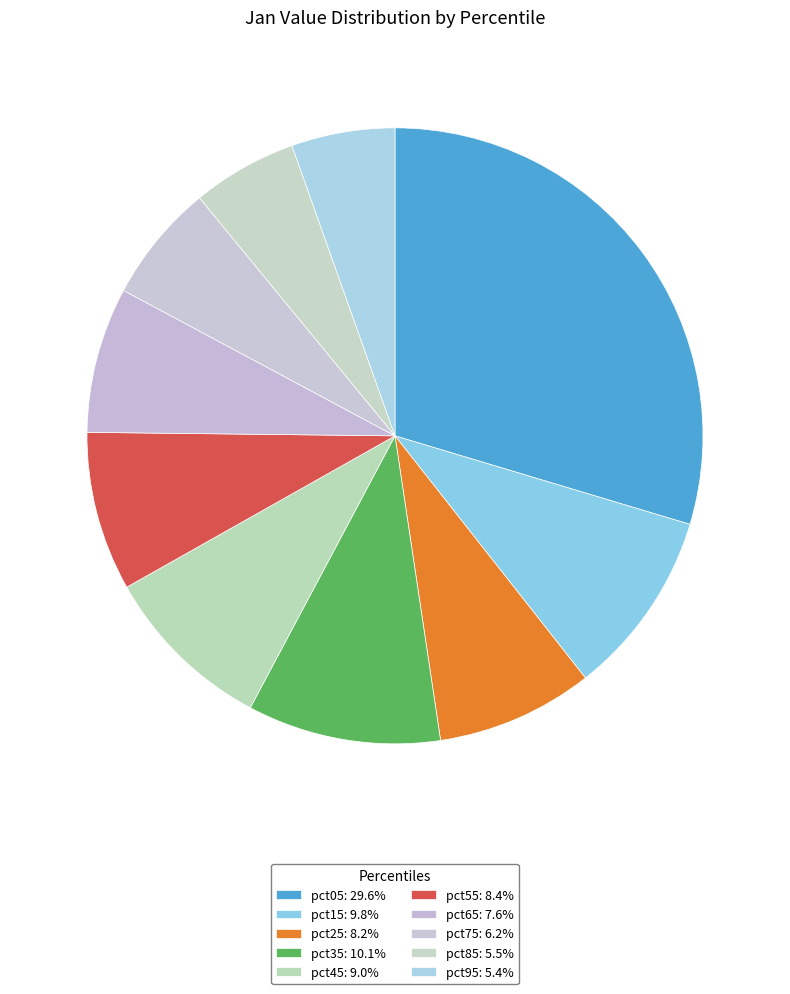

What percentage is NOT represented by pct25?

91.8%